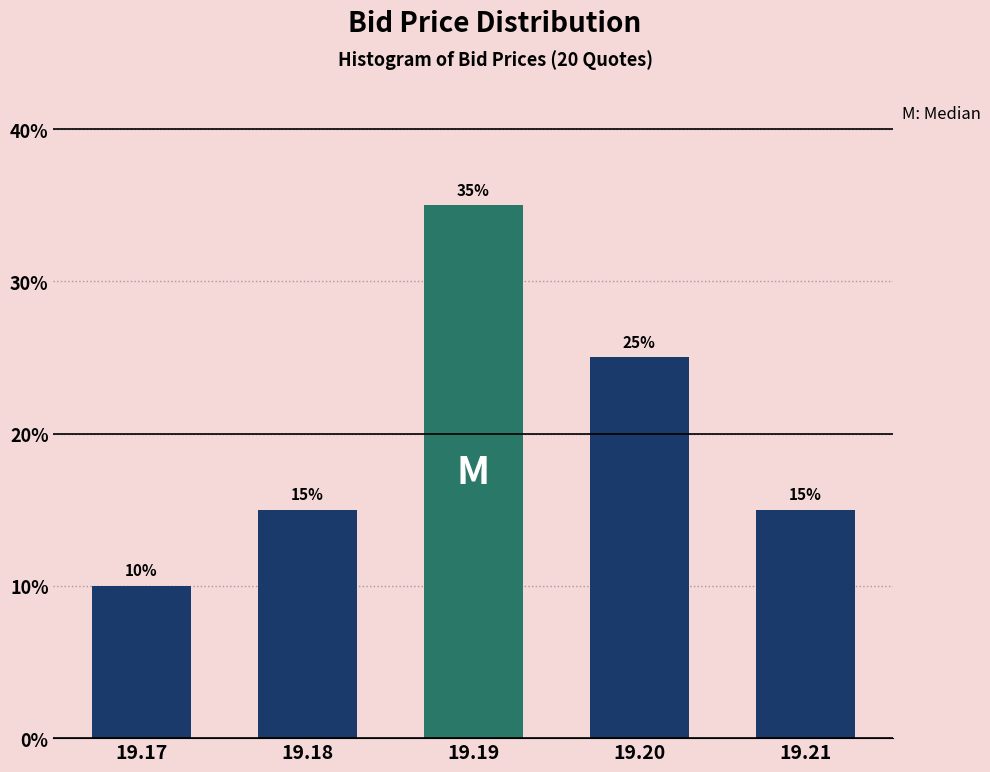

Reading left to right, what are all the values shown in this chart?

10	15	35	25	15